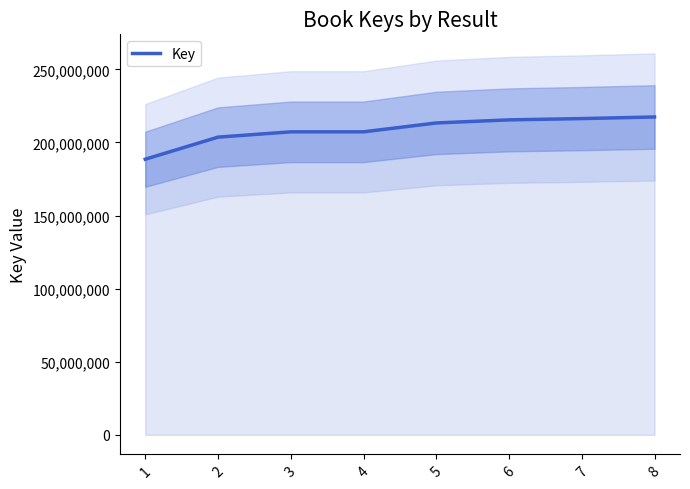

What is the value of the 5th point from the left?

213371200